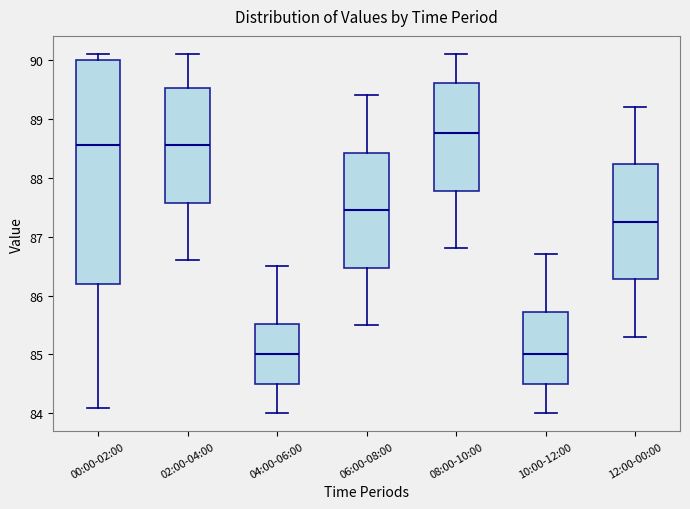

Where is the upper edge of the box for 00:00-02:00 on the y-axis? The values are not printed on the chart, so give them approximately, as read against the axis.

90.0